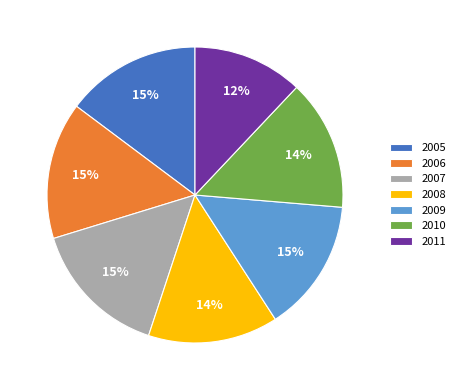

Which has a higher value, 2009 or 2011?

2009